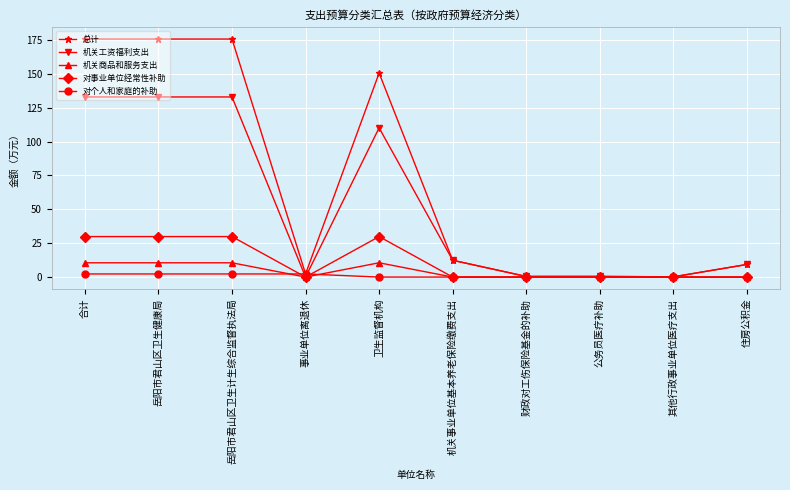

What is the average value of the 机关商品和服务支出 series?

4.2